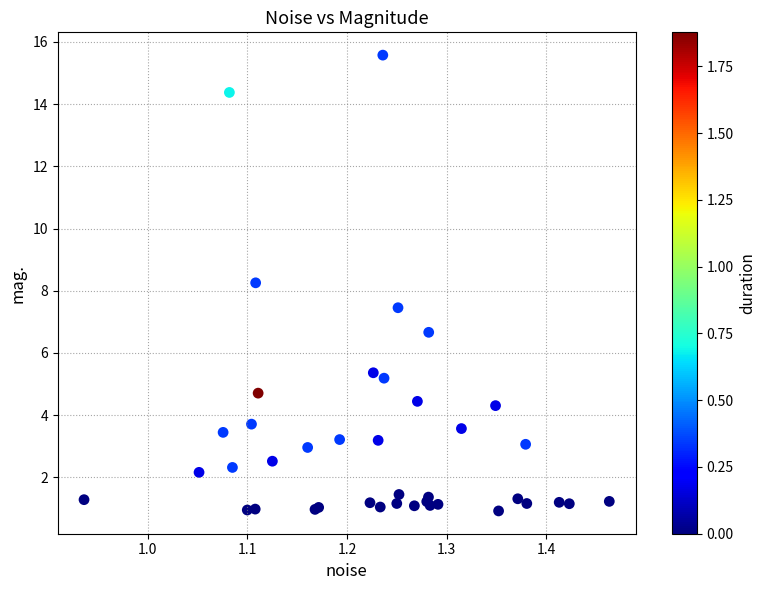

What Y value in the scatter plot is closest to 8?

8.3